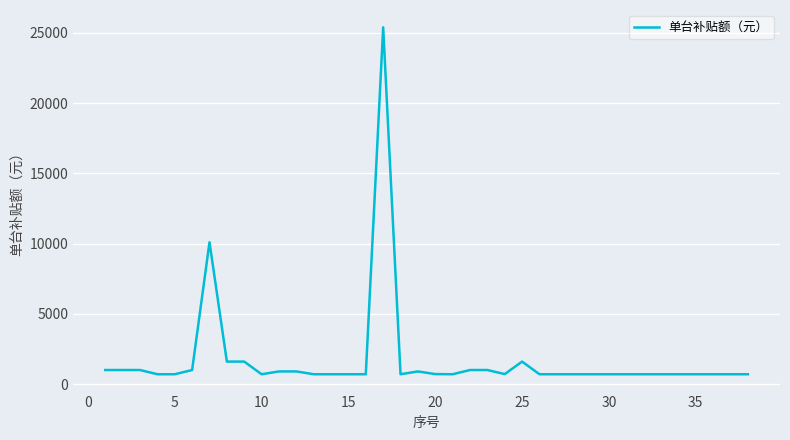

What is the smallest value displayed?

700